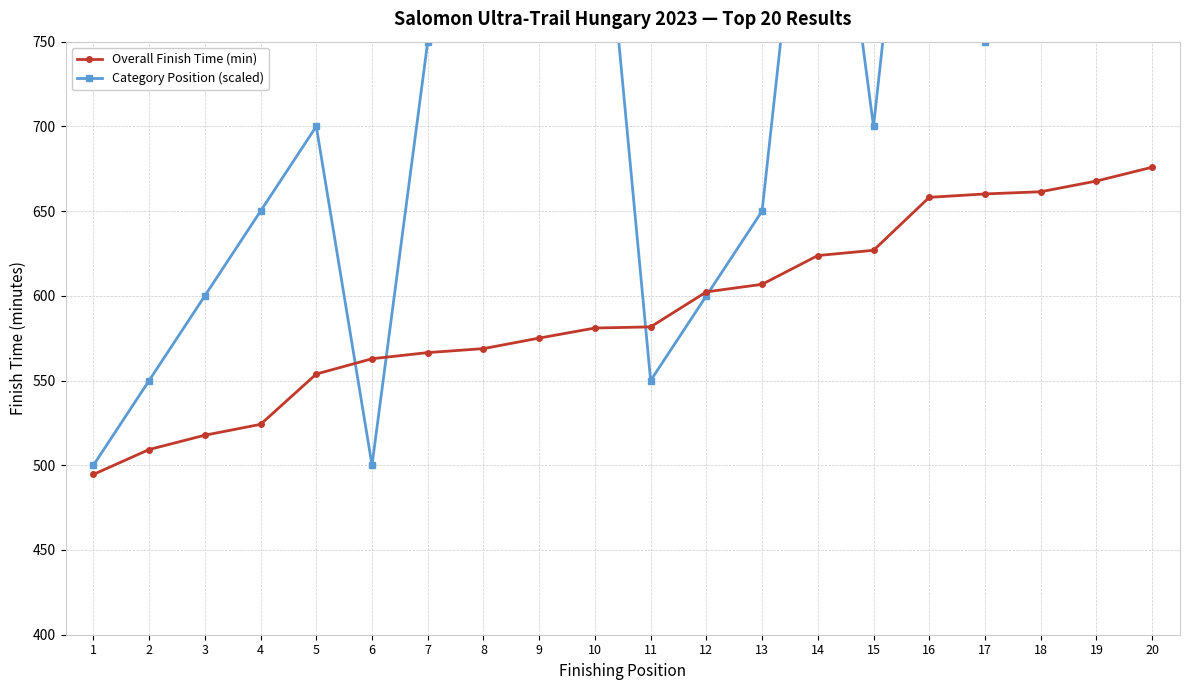

Between 1 and 19, which series saw the biggest shift?

Category Position (scaled)